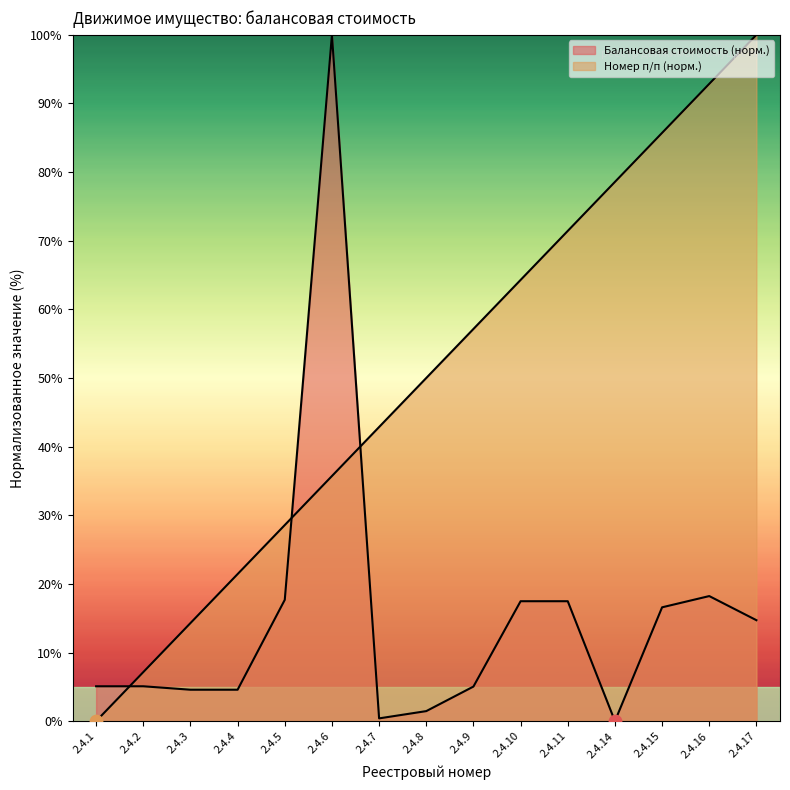

What is the total value across all series at 2.4.11?

88.9